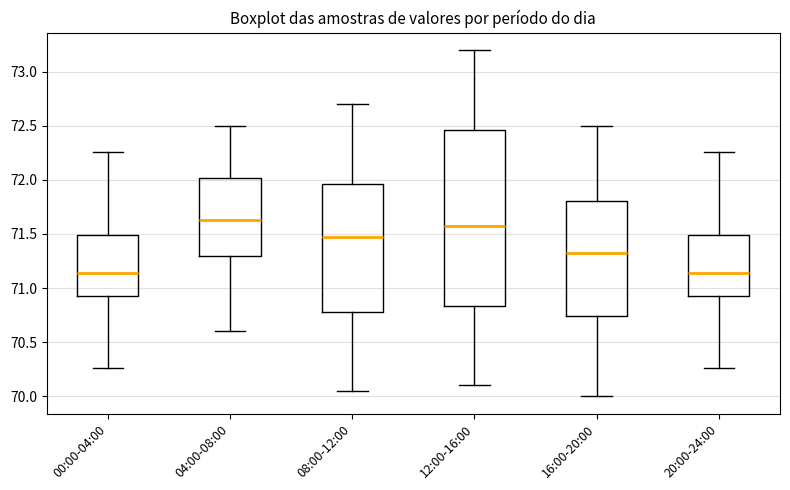

Comparing the boxes themselves (not the whiskers), which one is the tallest?

12:00-16:00